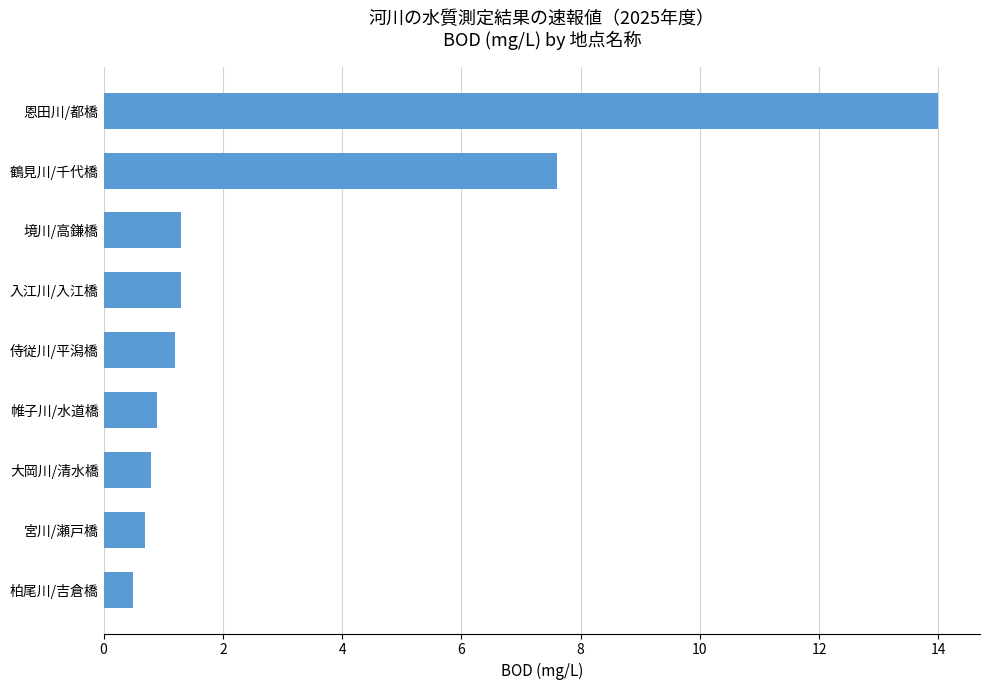

Read the value at 宮川/瀬戸橋.

0.7